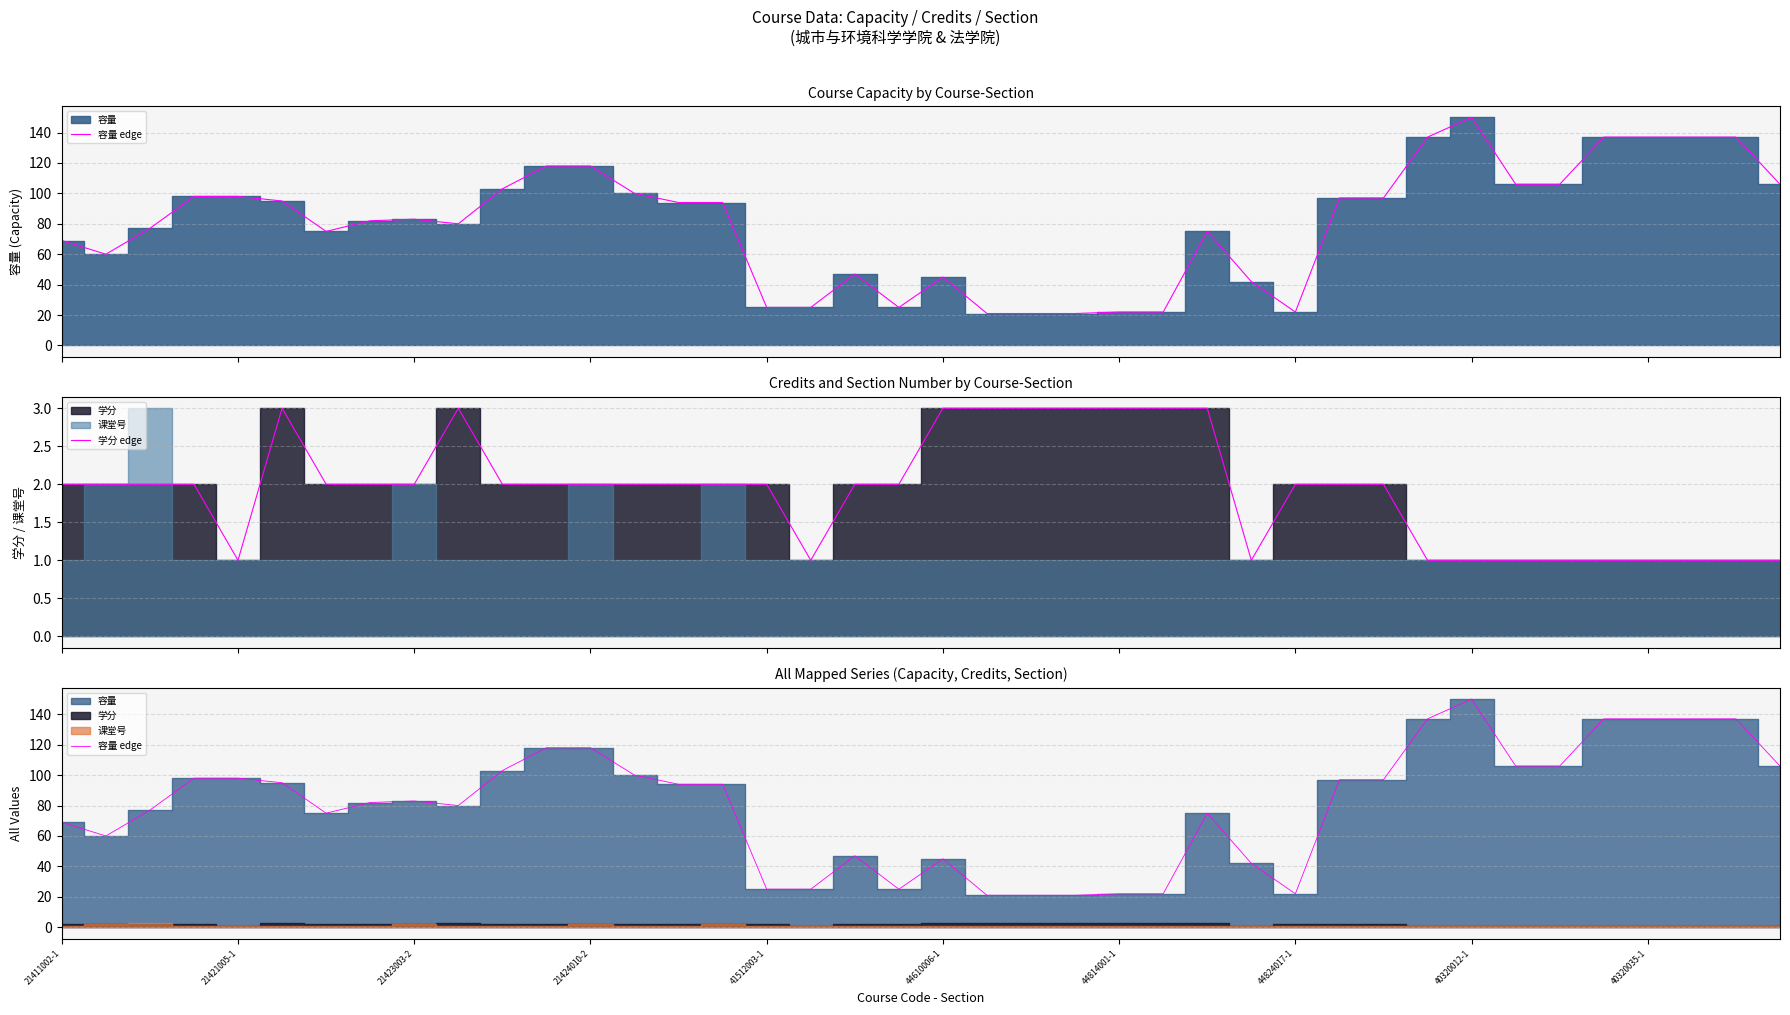

Which series changed the most between 21423003-2 and 11?

容量 edge